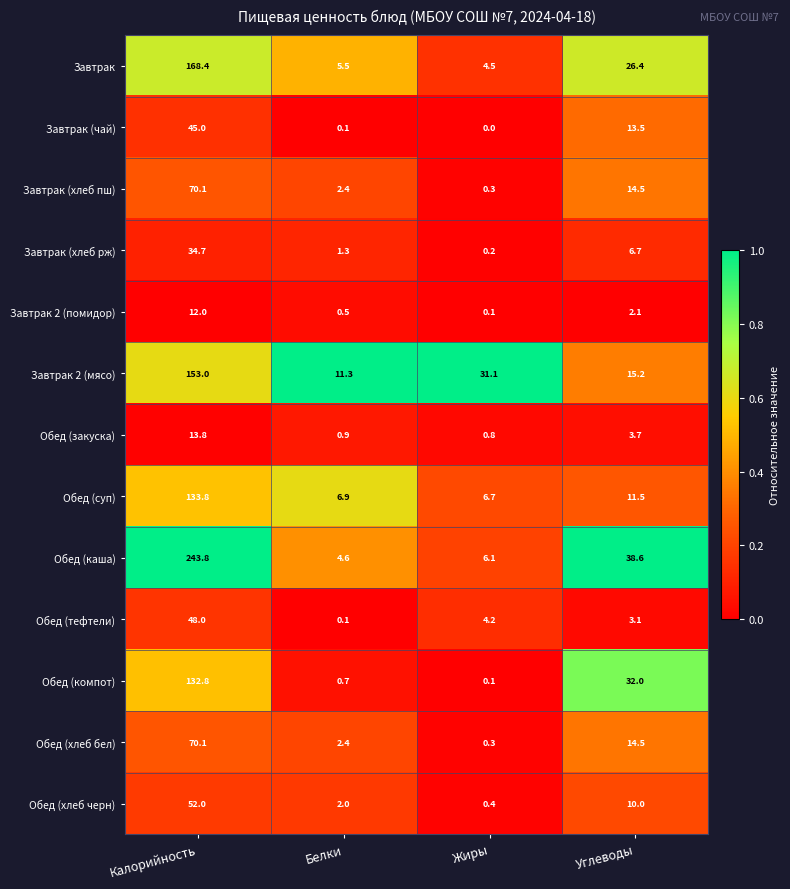

How many categories are shown in the chart?

4